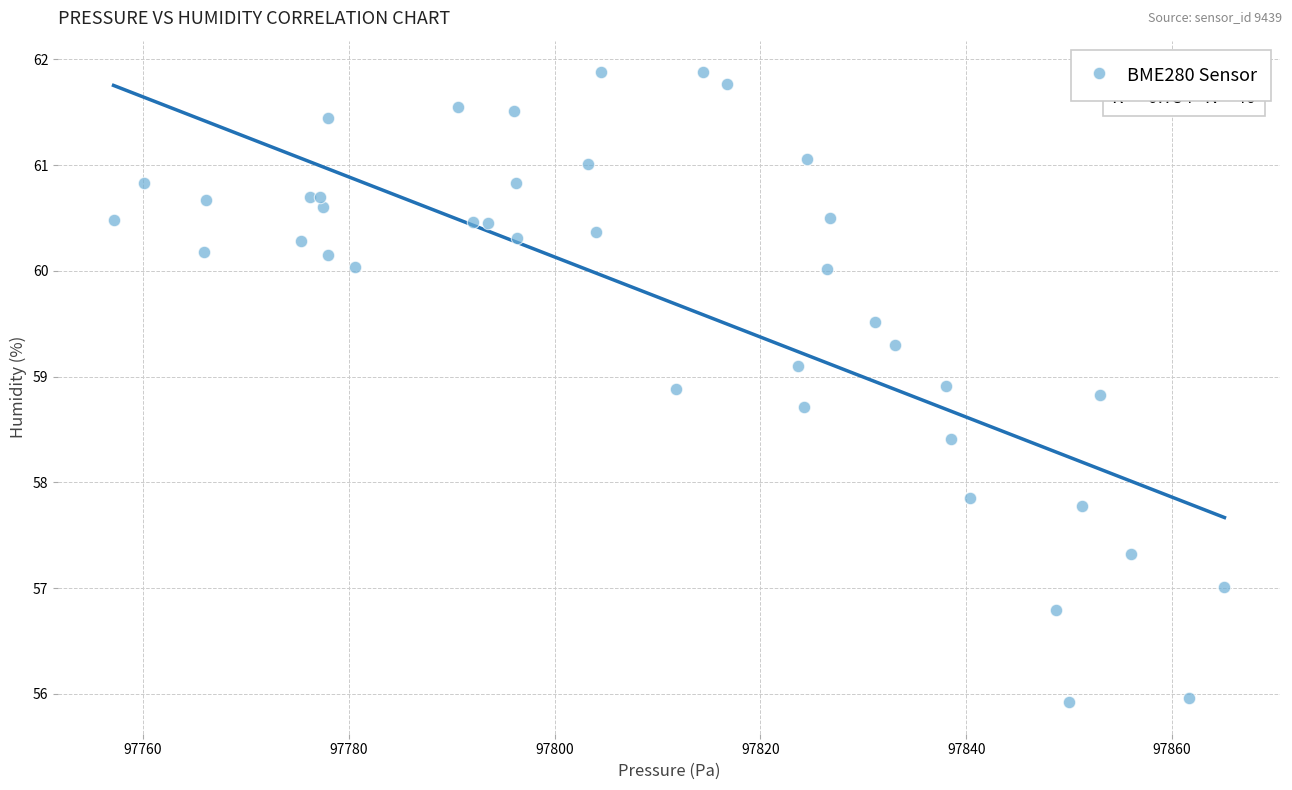

What Y value in the scatter plot is closest to 58?

57.9